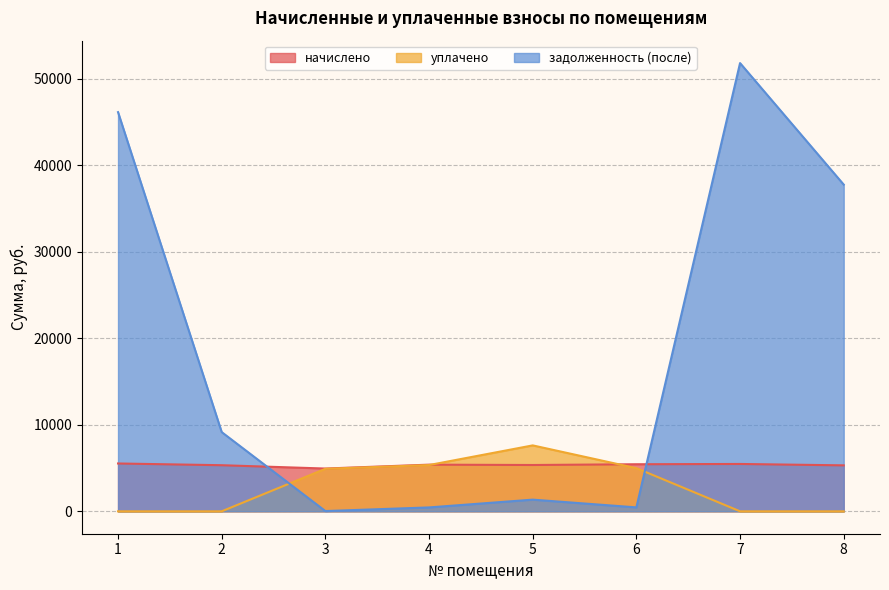

Rank the series by their average value, from highest to lowest.

задолженность (после), начислено, уплачено